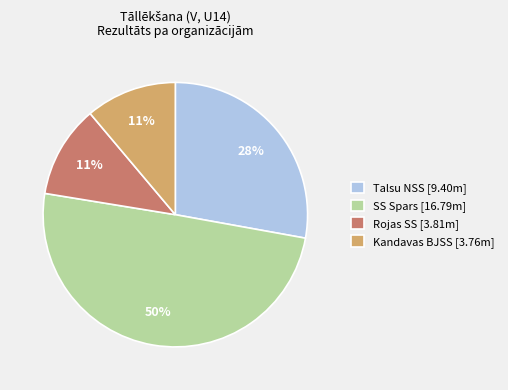

What is the largest slice in the pie chart?

SS Spars [16.79m]